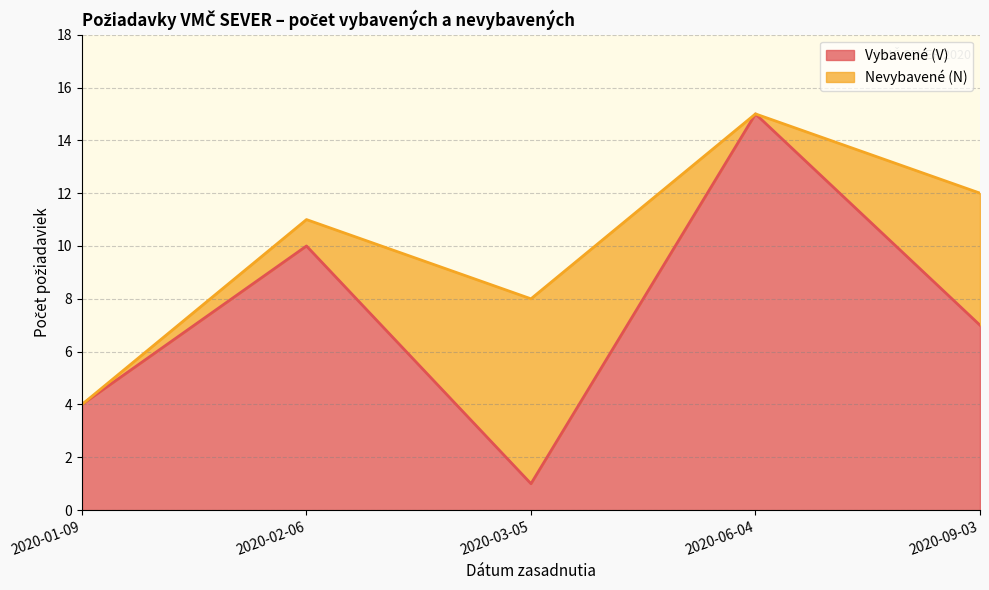

How many data points are less than 7?

2